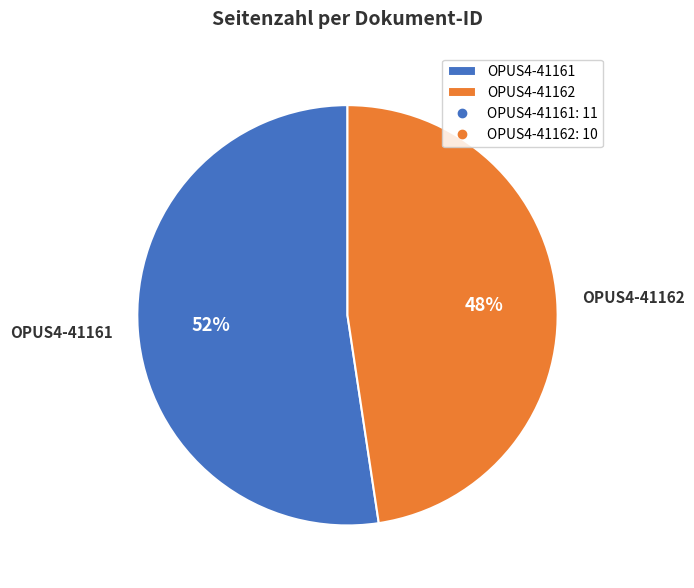

To the nearest percent, what is the average slice percentage?

50%